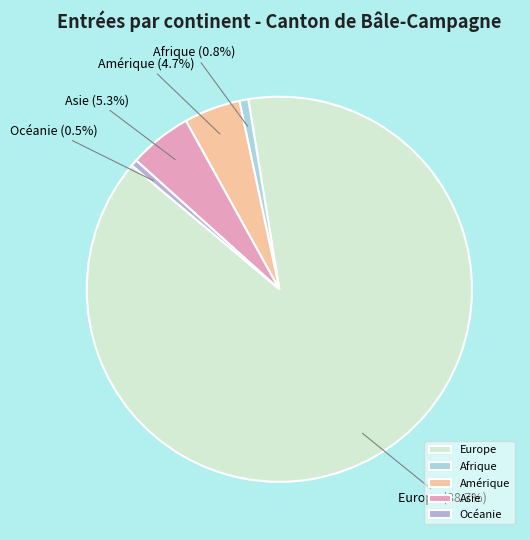

Which category accounts for the majority?

Europe